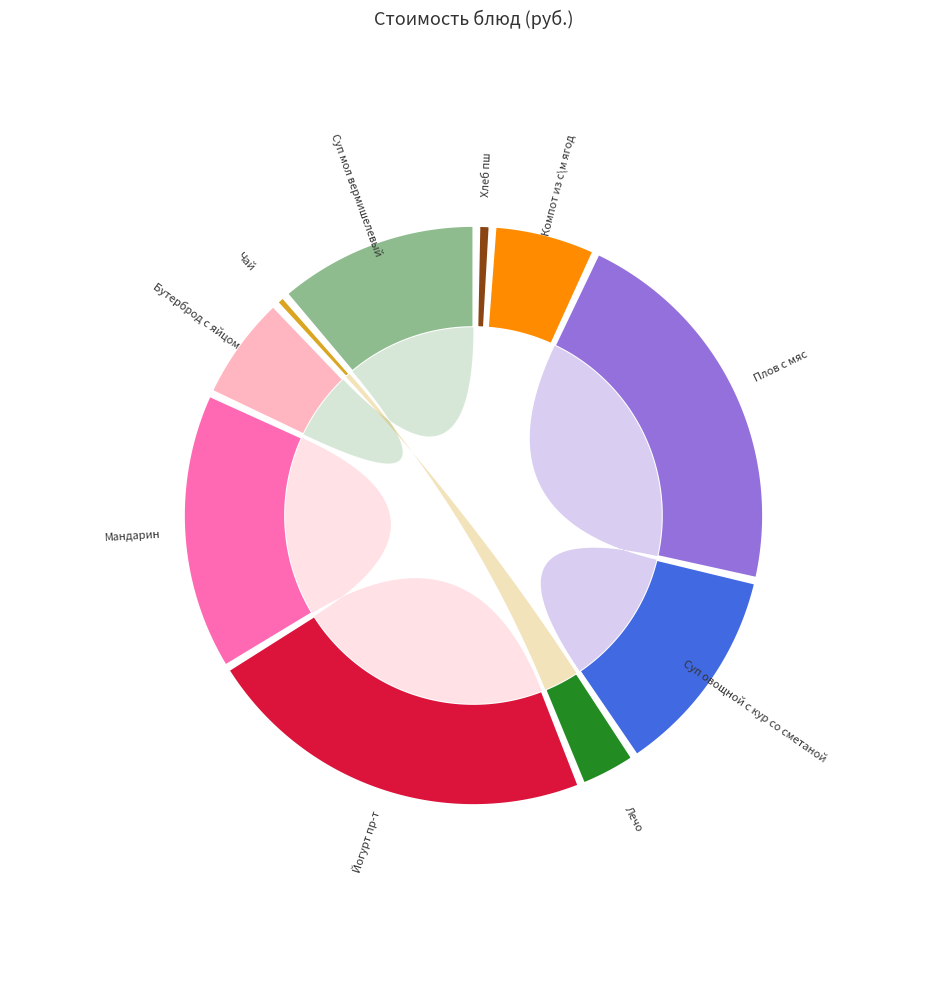

Combined, do Бутерброд с яйцом and Суп овощной с кур со сметаной account for over 50%?

No